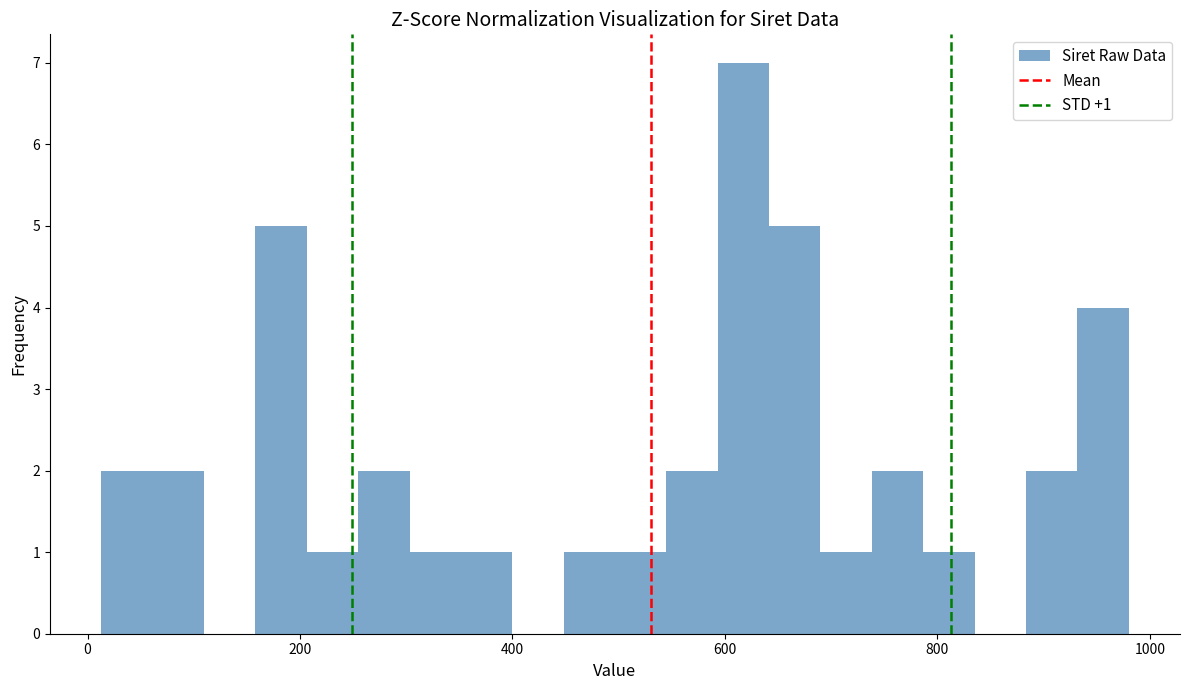

Read against the x-axis, roughly where is the centre of the tallest bar?

620